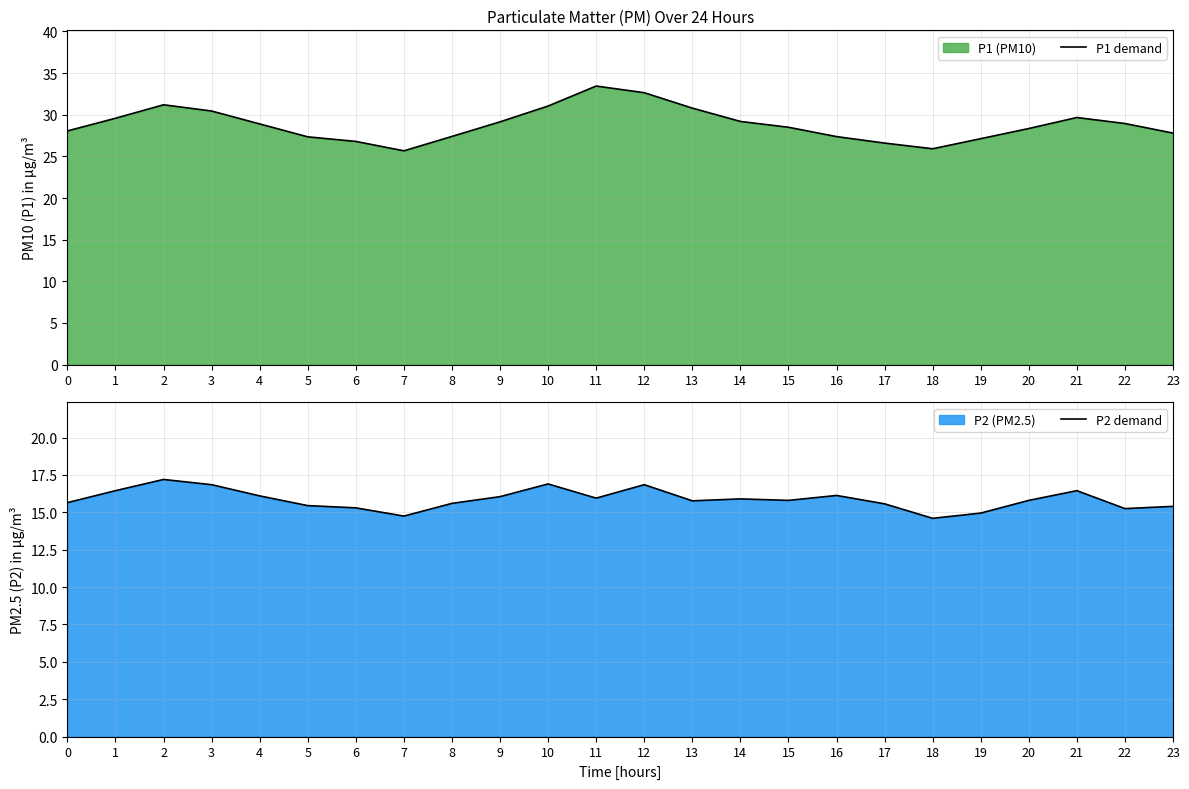

Where is the first local minimum for P2 demand?

7